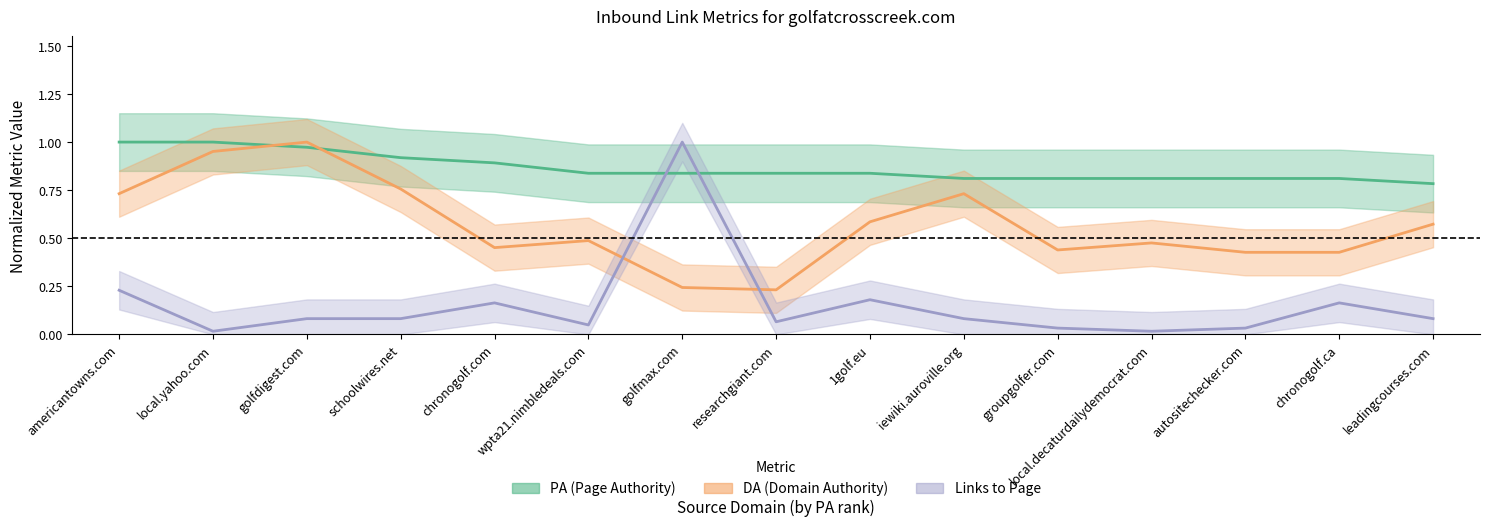

The Links_to_Page series shows 0.3 at chronogolf.com. True or false?

False